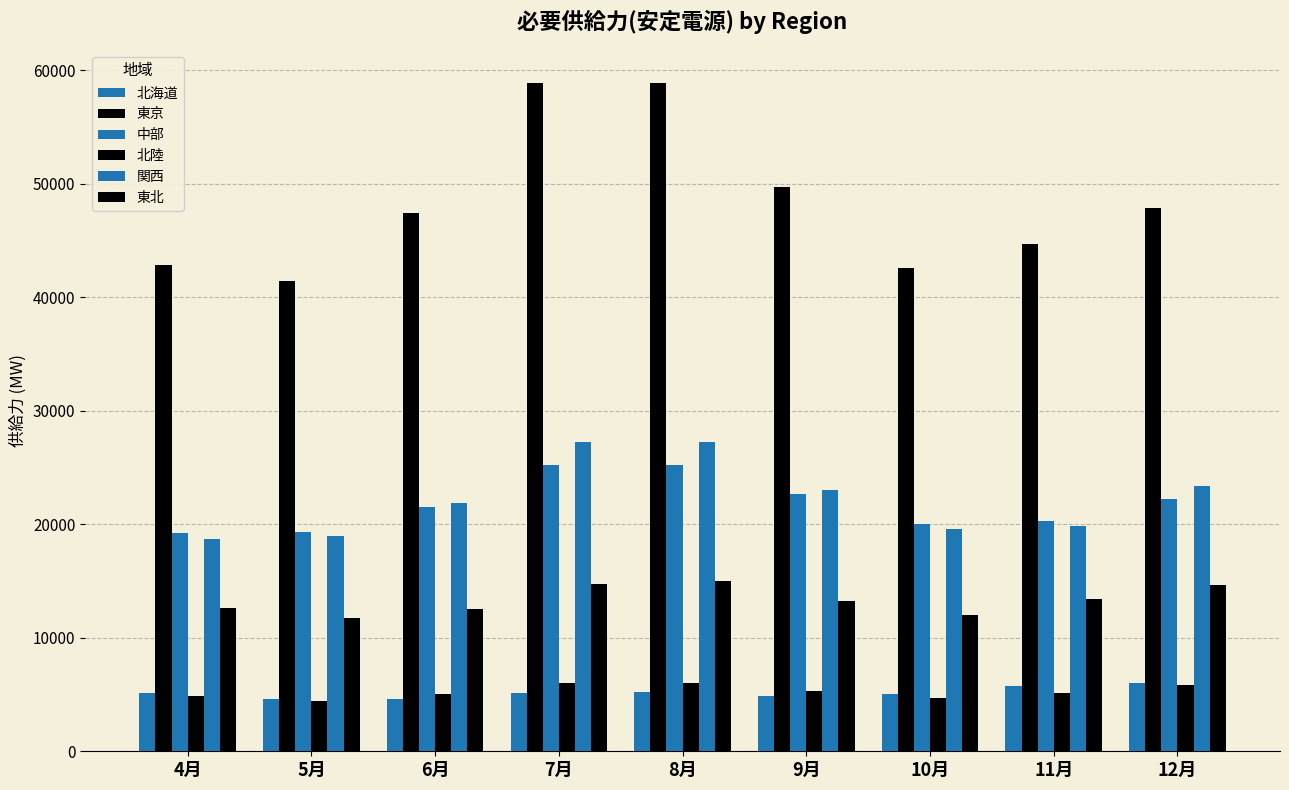

At which label does 中部 reach its peak?

7月